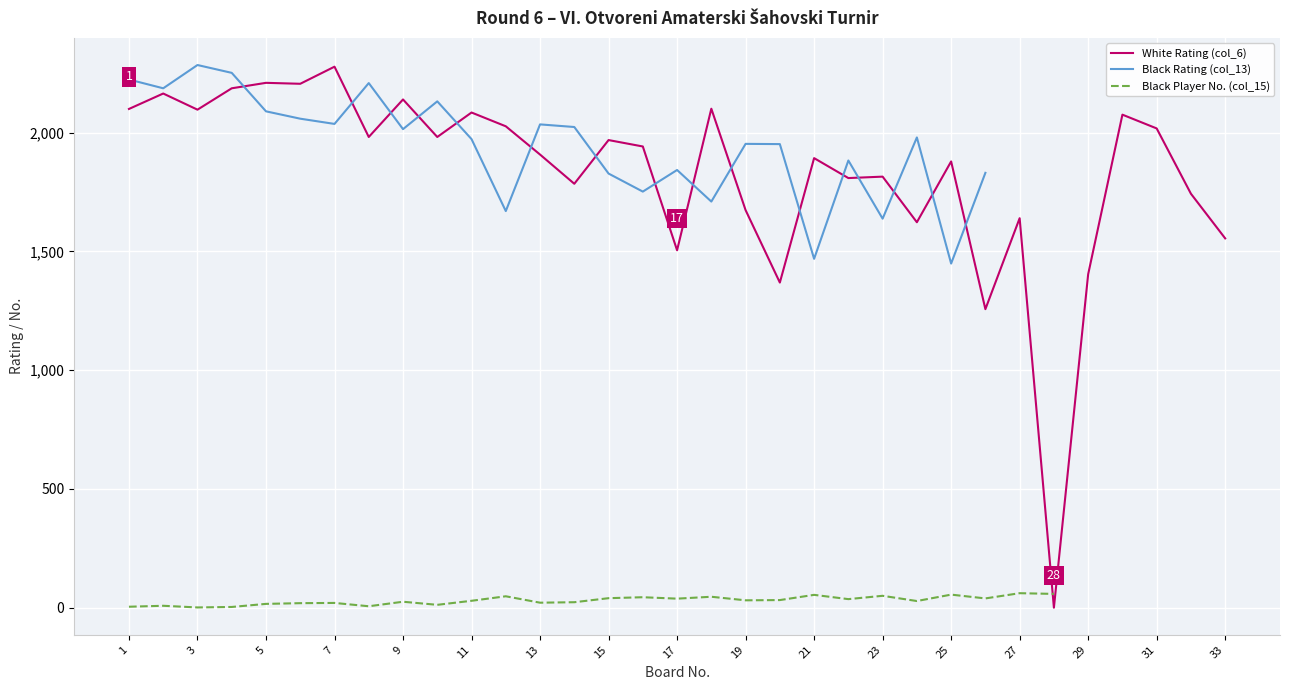

How many times do Black Player No. (col_15) and White Rating (col_6) cross each other?

1